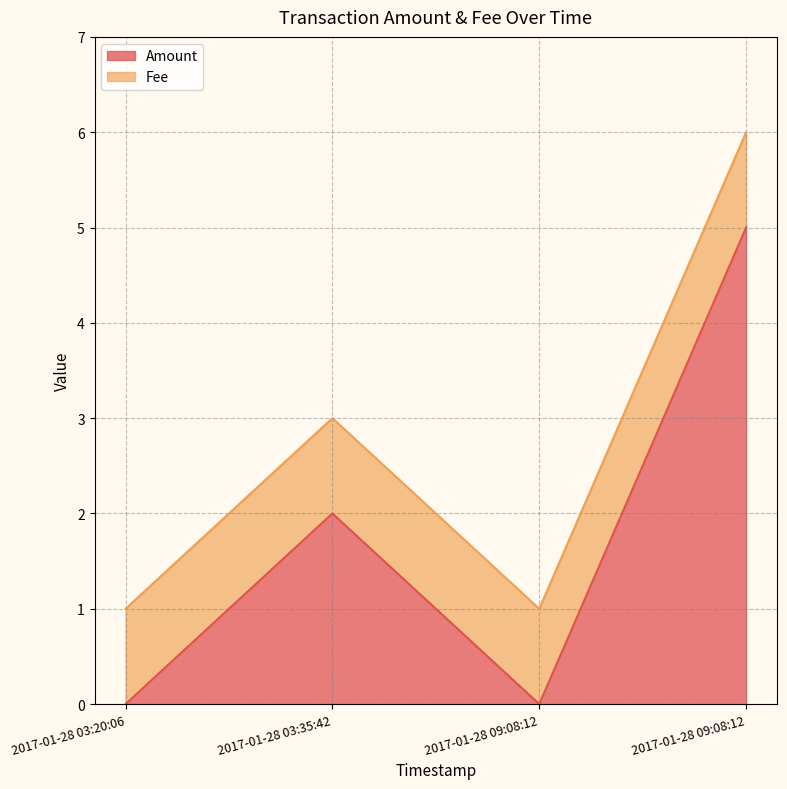

Between 2017-01-28 03:35:42 and 2017-01-28 09:08:12, which is larger?

2017-01-28 03:35:42